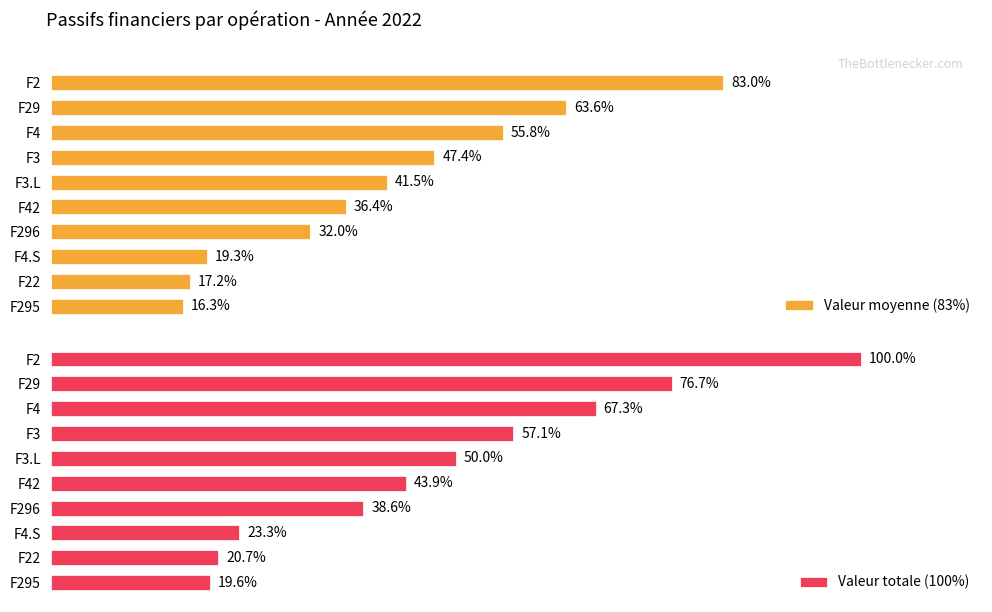

Rank the series by their maximum value, from lowest to highest.

Valeur moyenne (83%), Valeur totale (100%)